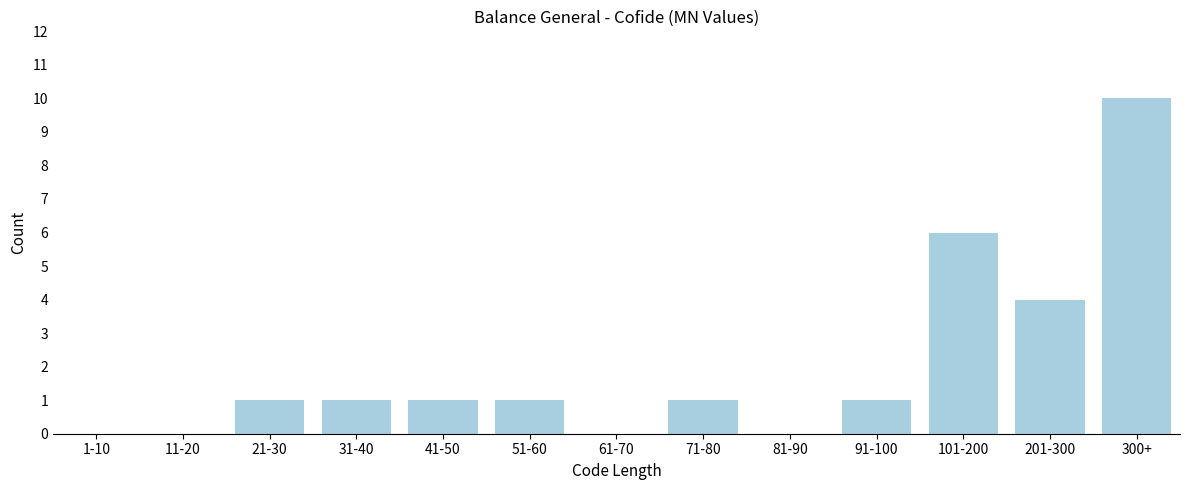

Reading left to right, transcribe all the data shown in this chart.

1-10=0	11-20=0	21-30=1	31-40=1	41-50=1	51-60=1	61-70=0	71-80=1	81-90=0	91-100=1	101-200=6	201-300=4	300+=10